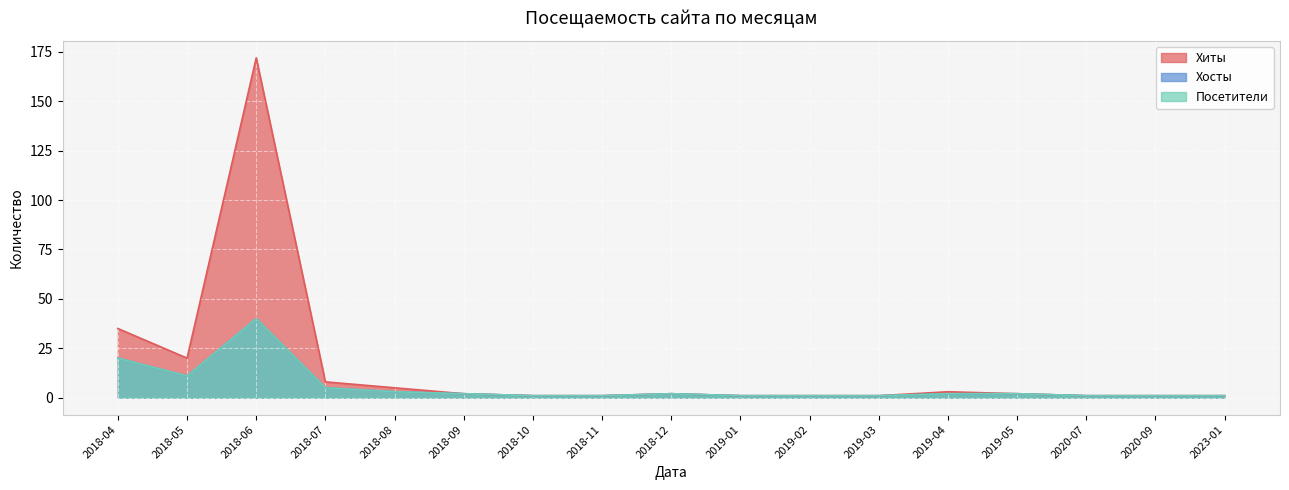

What are all the series names shown in the legend?

Хиты, Хосты, Посетители